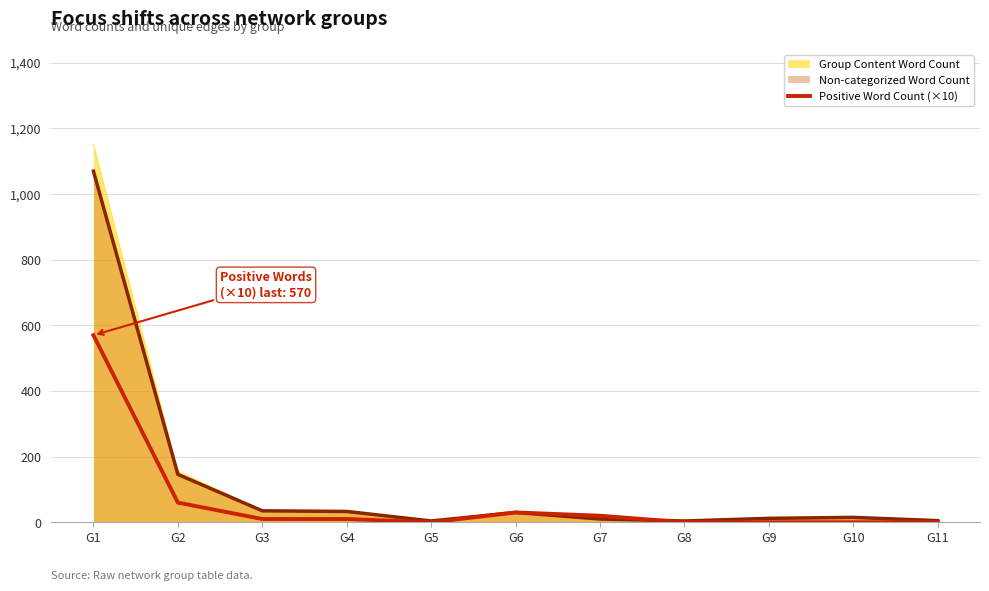

At G1, list the series in order from smallest to largest.

Positive Word Count (×10), Non-categorized Word Count, Group Content Word Count